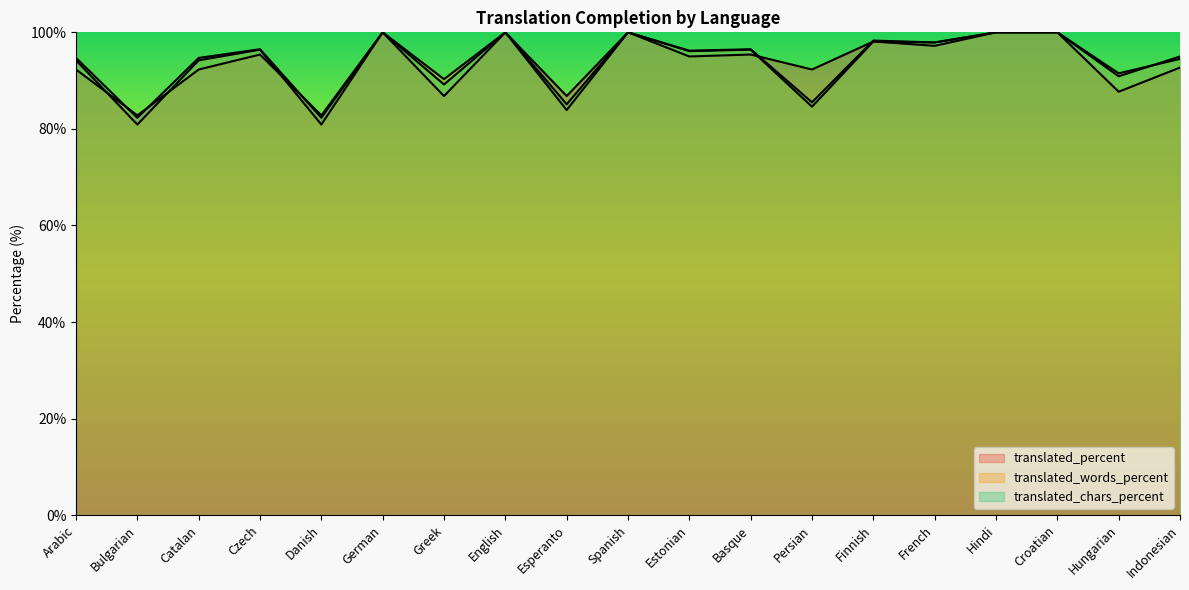

Reading left to right, transcribe all the data shown in this chart.

translated_percent: 92.3	82.8	92.3	95.4	82.8	100.0	86.8	100.0	86.8	100.0	95.0	95.4	92.3	98.1	97.2	100.0	100.0	87.7	92.7
translated_words_percent: 94.2	80.9	94.2	96.4	80.9	100.0	90.3	100.0	83.9	100.0	96.1	96.4	84.6	98.1	97.9	100.0	100.0	91.5	94.5
translated_chars_percent: 94.7	82.3	94.7	96.5	82.3	100.0	89.2	100.0	85.1	100.0	96.2	96.5	85.5	98.3	97.9	100.0	100.0	90.9	95.0